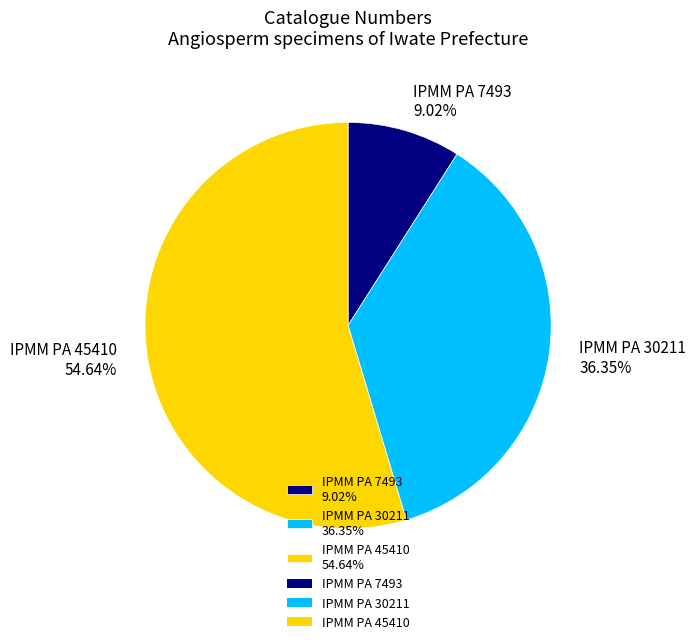

Between IPMM PA 7493 9.02% and IPMM PA 30211 36.35%, which is larger?

IPMM PA 30211 36.35%